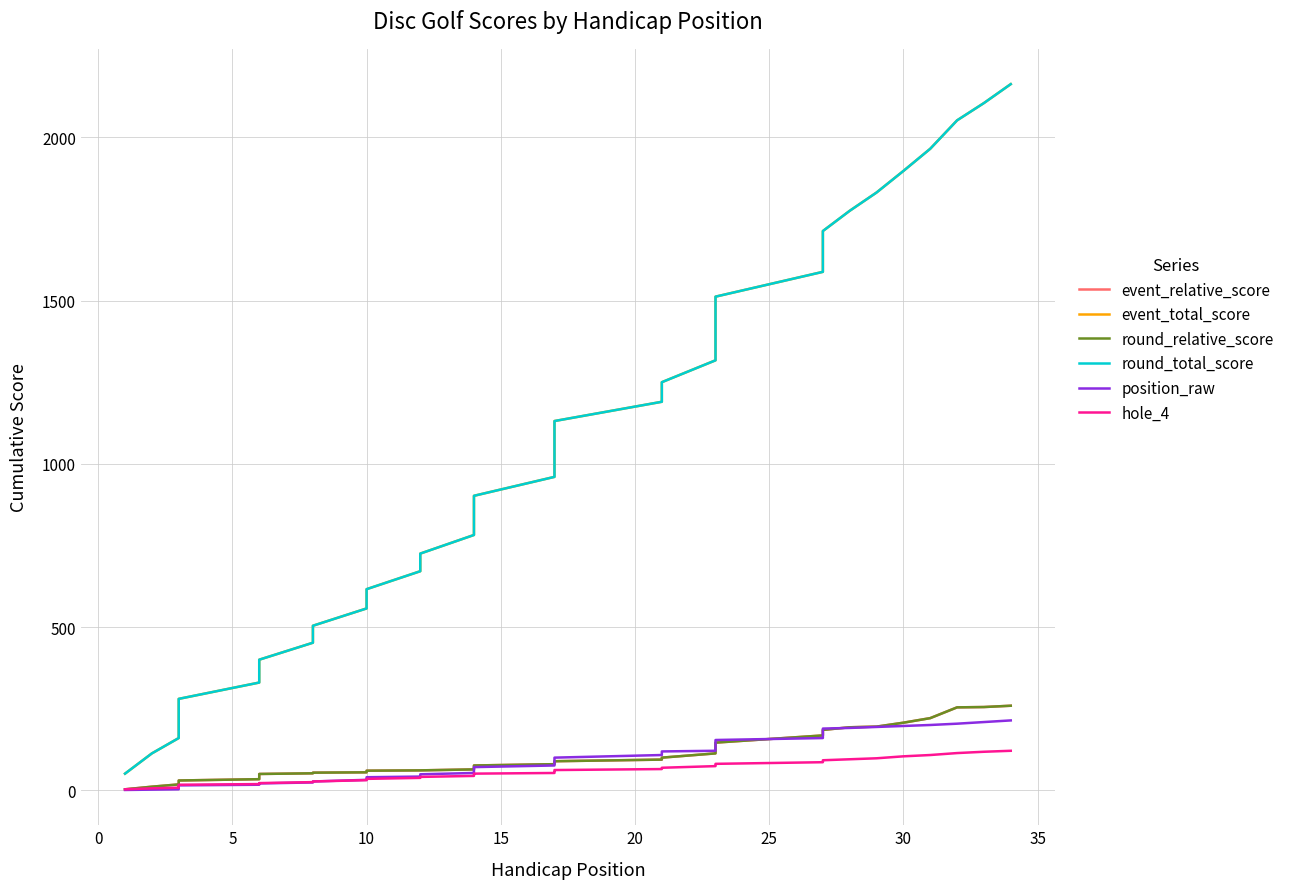

True or false: round_total_score and event_total_score cross at least once.

False